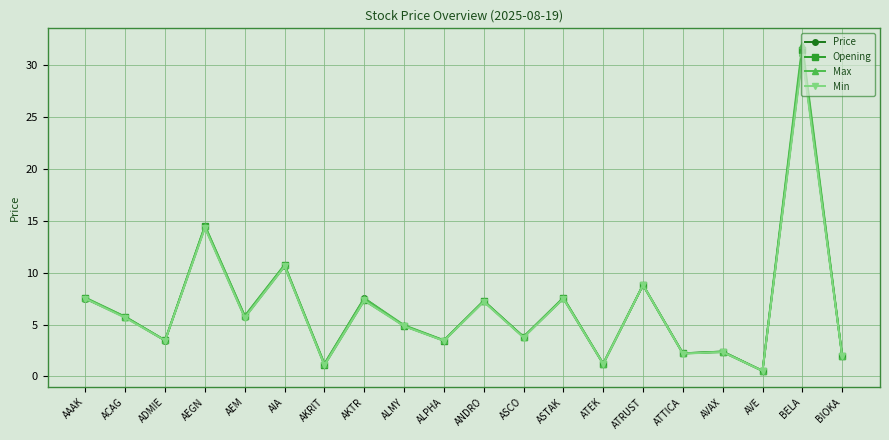

Rank the series by their maximum value, from highest to lowest.

Max, Opening, Price, Min